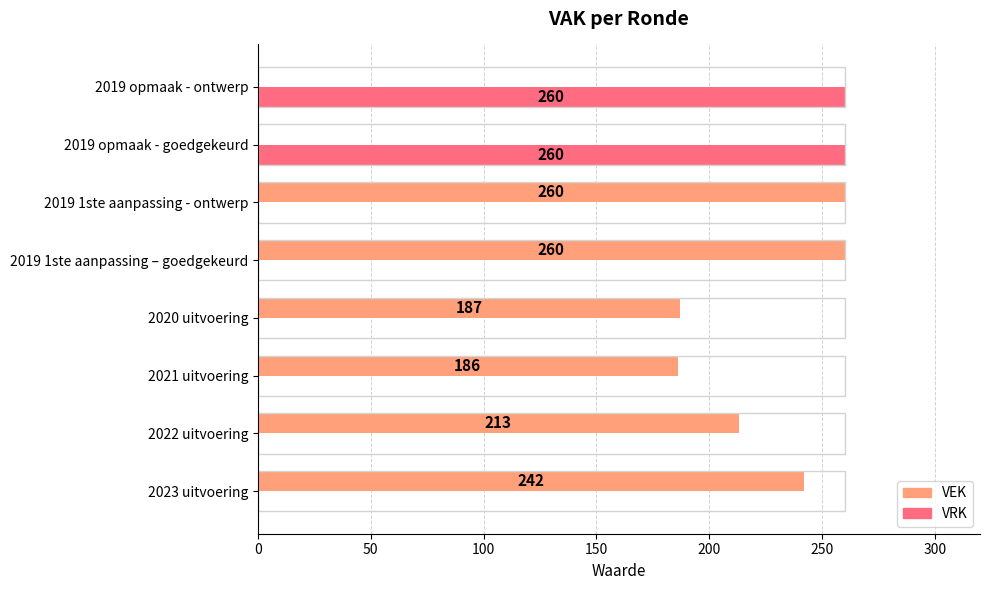

Which series has the largest total across all categories?

VEK